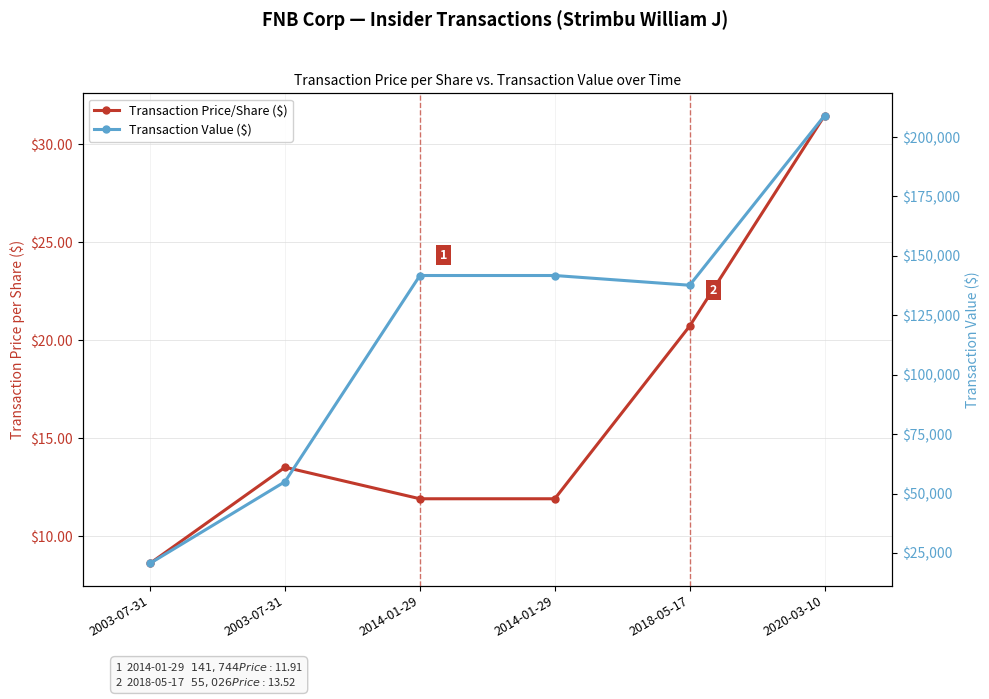

Rank the series by their maximum value, from highest to lowest.

Transaction Value ($), Transaction Price/Share ($)